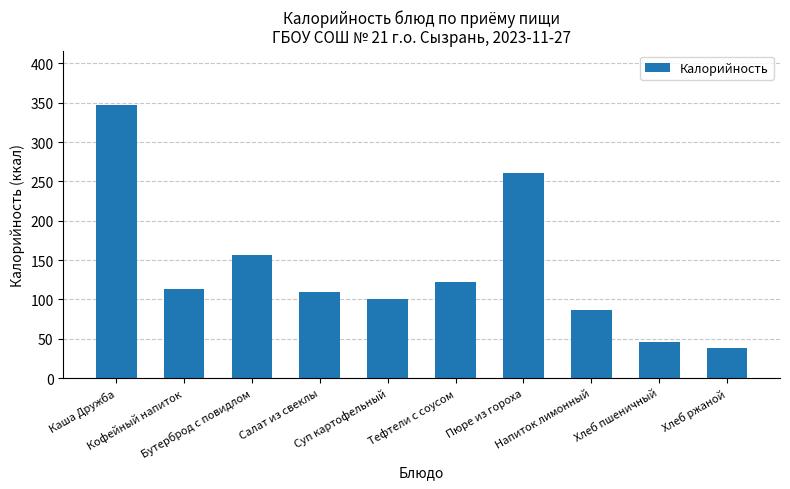

Are the bars horizontal?

No